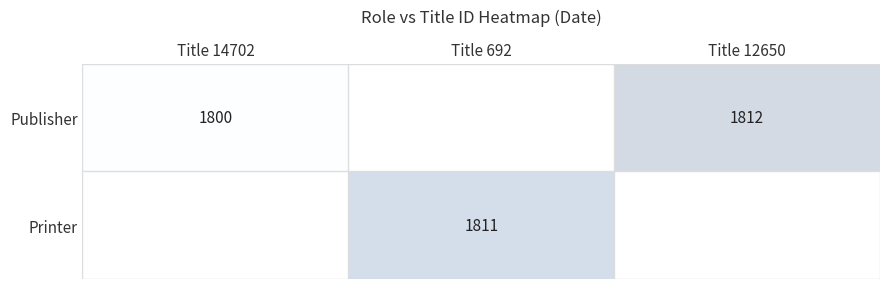

At how many categories does at least one series exceed 1811?

1